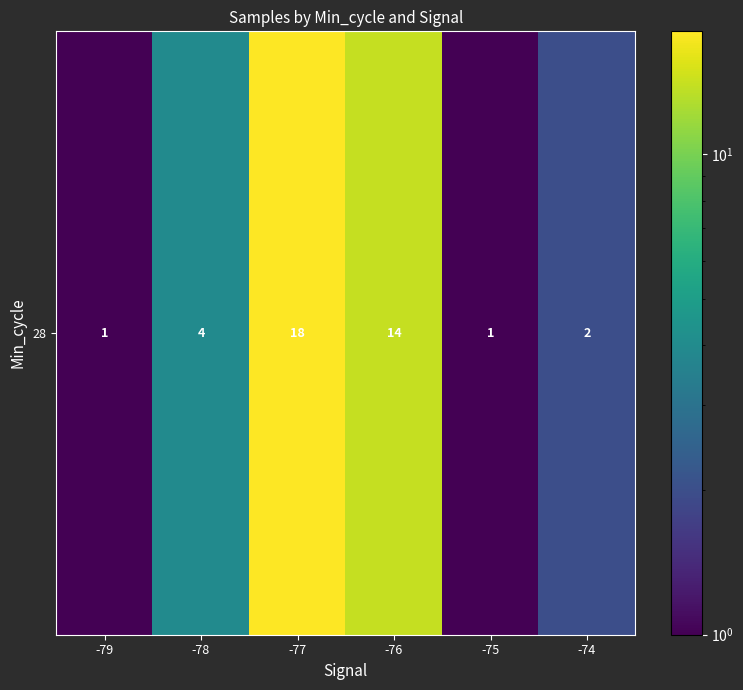

Which label corresponds to the largest value in the chart?

-77